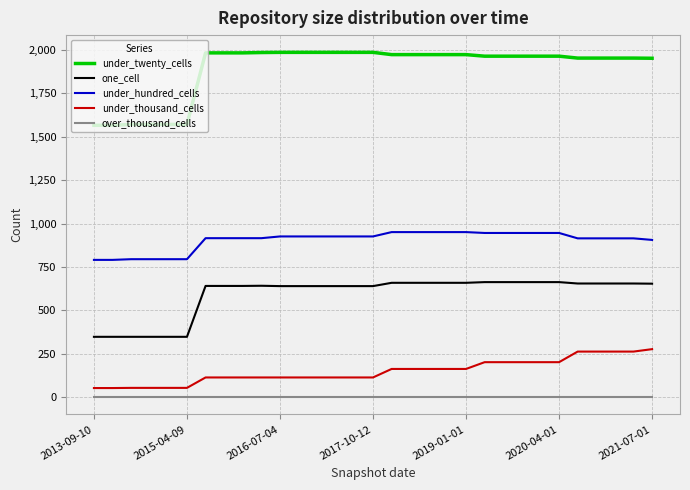

What is the difference between the maximum and minimum values in the under_thousand_cells series?

224